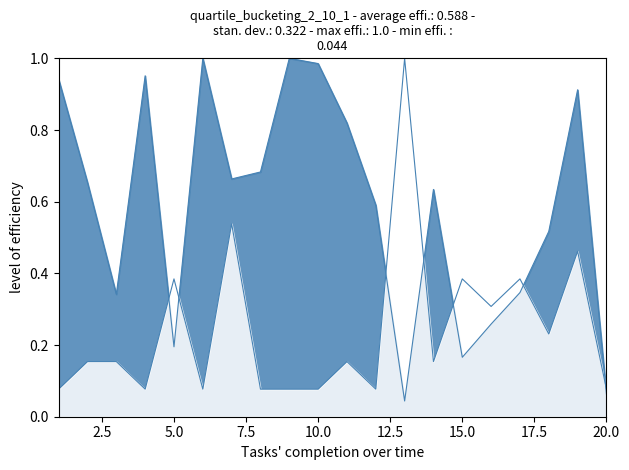

True or false: Weeks on Chart has a value of 1.0 at 12.

False